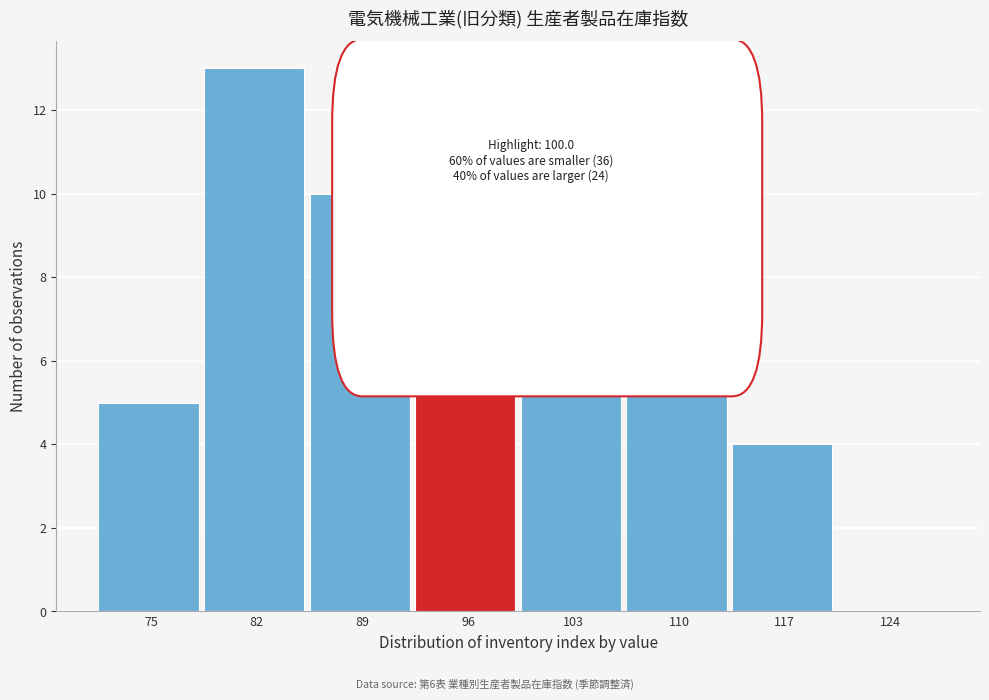

Reading left to right, extract all data points from this chart.

75=5	82=13	89=10	96=9	103=10	110=9	117=4	124=0